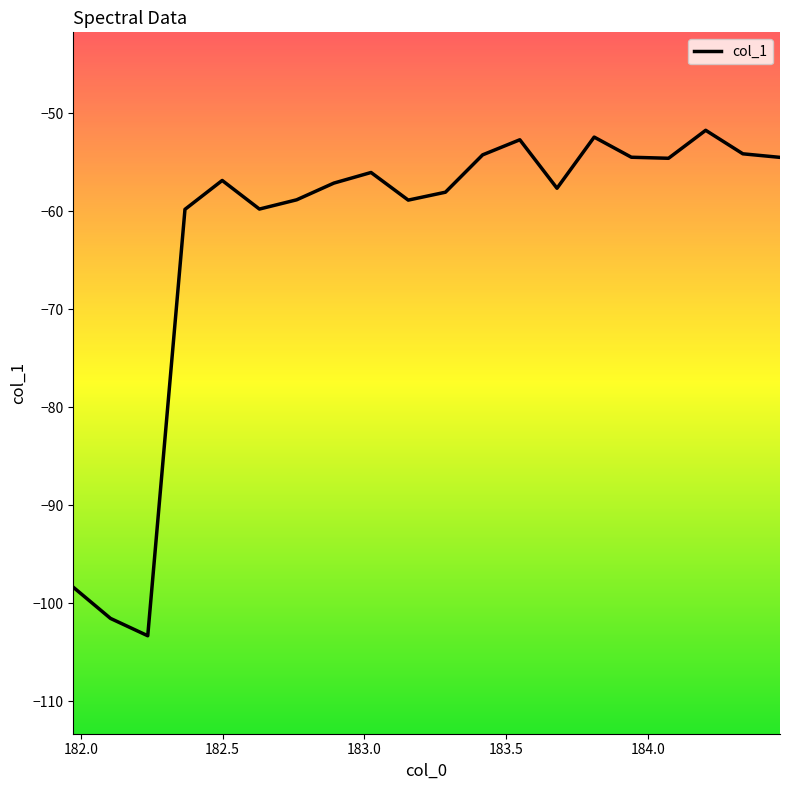

What is the maximum value shown in the chart?

-51.7